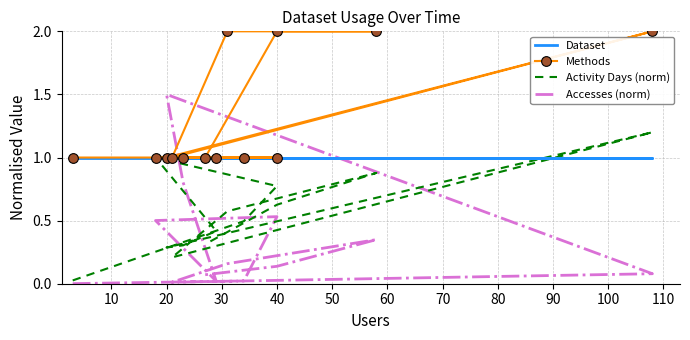

What is the maximum value for Activity Days (norm)?

1.2